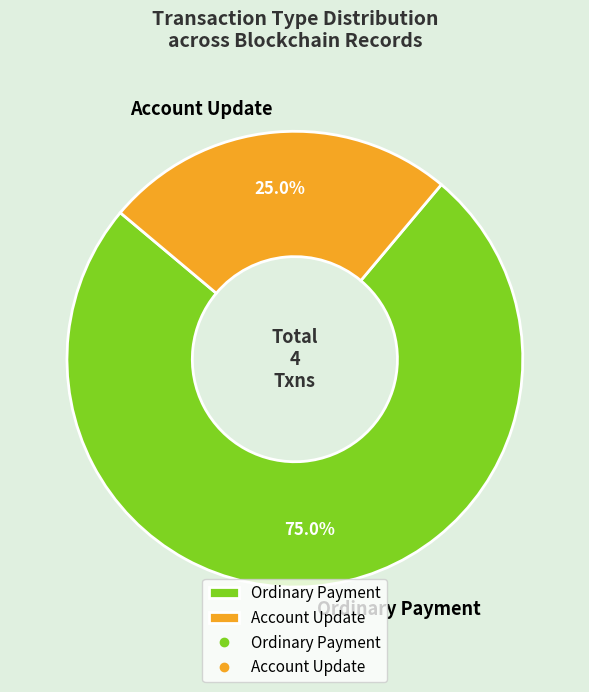

What percentage do Account Update and Ordinary Payment together represent?

100.0%